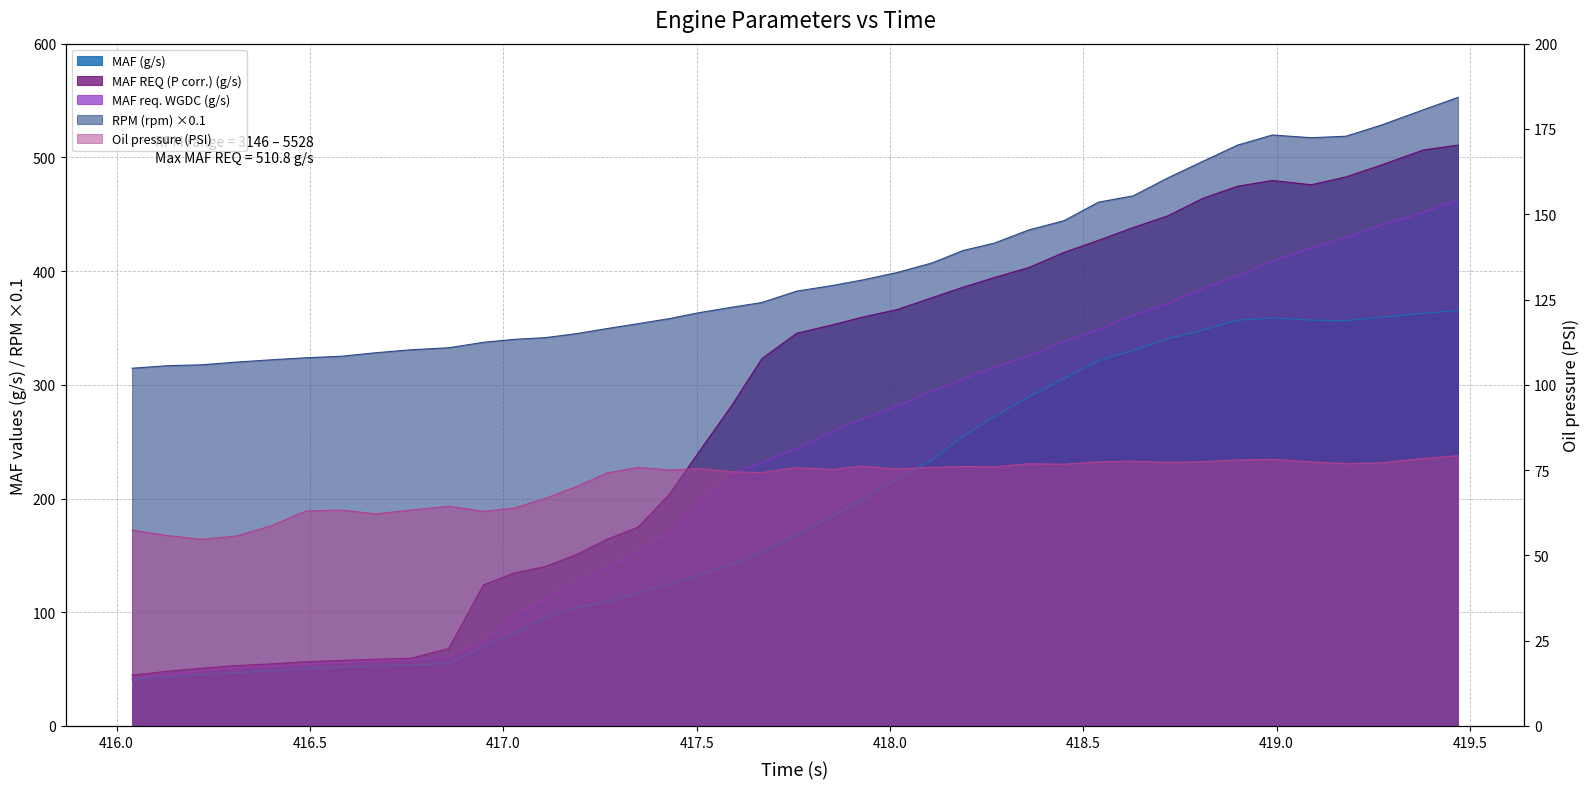

What is the spread (max minus min) of values at 419.469?

473.6